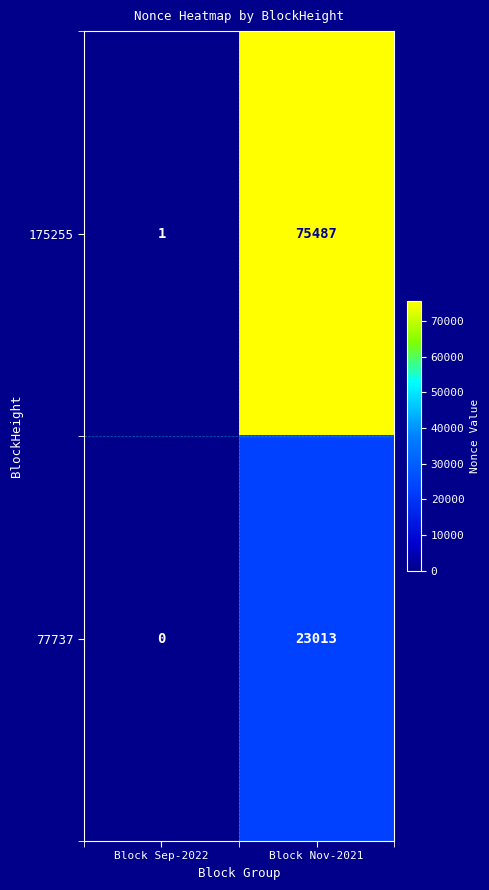

At how many categories does at least one series exceed 67678?

1